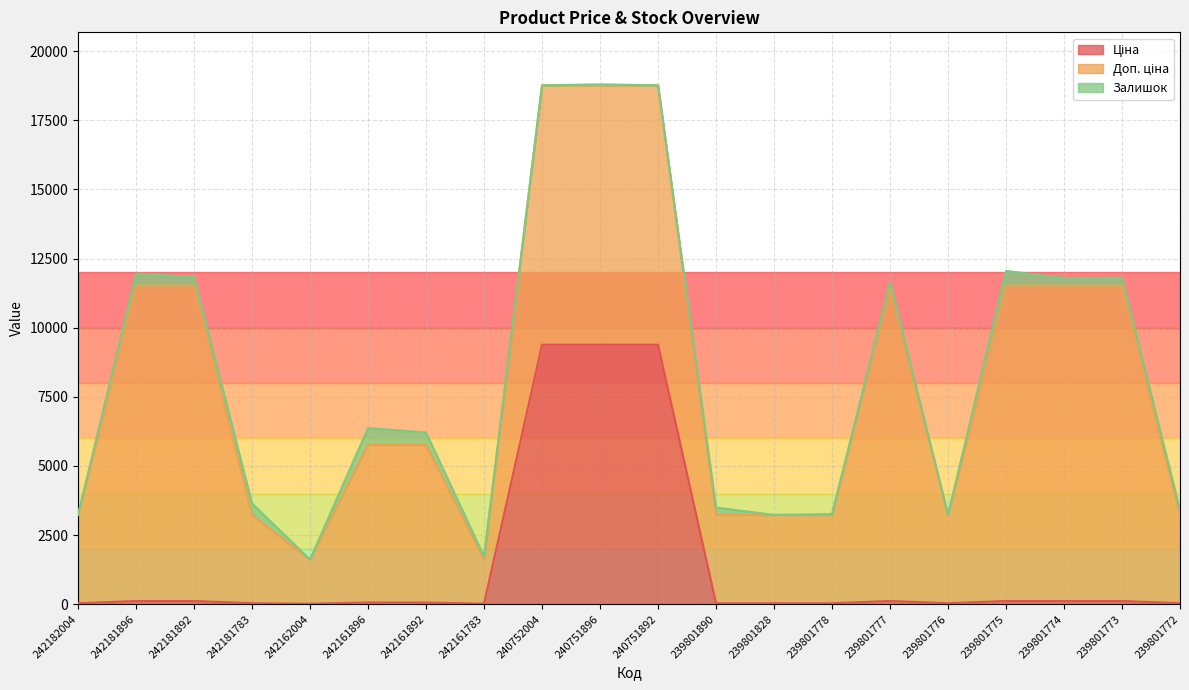

Reading left to right, extract all data points from this chart.

Ціна: 242182004=31.9	242181896=114.1	242181892=114.1	242181783=31.9	242162004=16.0	242161896=57.0	242161892=57.0	242161783=16.0	240752004=9384.0	240751896=9384.0	240751892=9384.0	239801890=31.9	239801828=31.9	239801778=31.9	239801777=114.1	239801776=31.9	239801775=114.1	239801774=114.1	239801773=114.1	239801772=31.9
Доп. ціна: 242182004=3195.0	242181896=11410.0	242181892=11410.0	242181783=3195.0	242162004=1597.0	242161896=5705.0	242161892=5705.0	242161783=1597.0	240752004=9384.0	240751896=9384.0	240751892=9384.0	239801890=3195.0	239801828=3195.0	239801778=3195.0	239801777=11410.0	239801776=3195.0	239801775=11410.0	239801774=11410.0	239801773=11410.0	239801772=3195.0
Залишок: 242182004=0.0	242181896=434.0	242181892=313.0	242181783=416.0	242162004=0.0	242161896=609.0	242161892=448.0	242161783=114.0	240752004=0.0	240751896=37.0	240751892=1.0	239801890=269.0	239801828=0.0	239801778=30.0	239801777=134.0	239801776=0.0	239801775=532.0	239801774=276.0	239801773=282.0	239801772=180.0